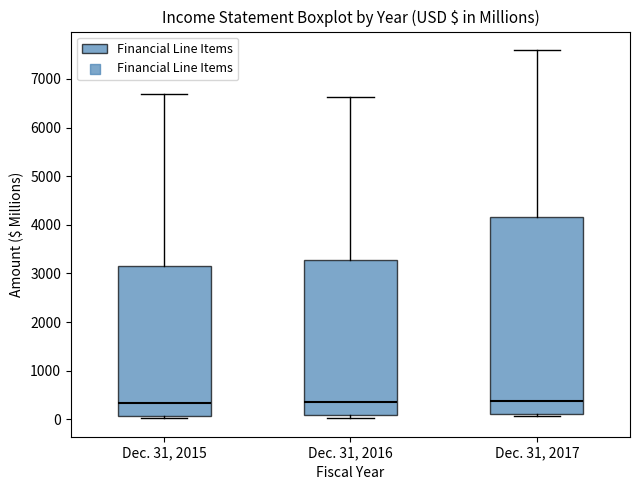

Reading left to right, read every box against the y-axis: the position of its median line, the range the box covers, and the ends of its whiskers. The values are not printed on the chart, so give them approximately, as read against the axis.

Dec. 31, 2015: median 300, box 100 to 3200, whiskers 0 to 6700
Dec. 31, 2016: median 300, box 100 to 3300, whiskers 0 to 6600
Dec. 31, 2017: median 400, box 100 to 4200, whiskers 100 (just below the box's lower edge) to 7600